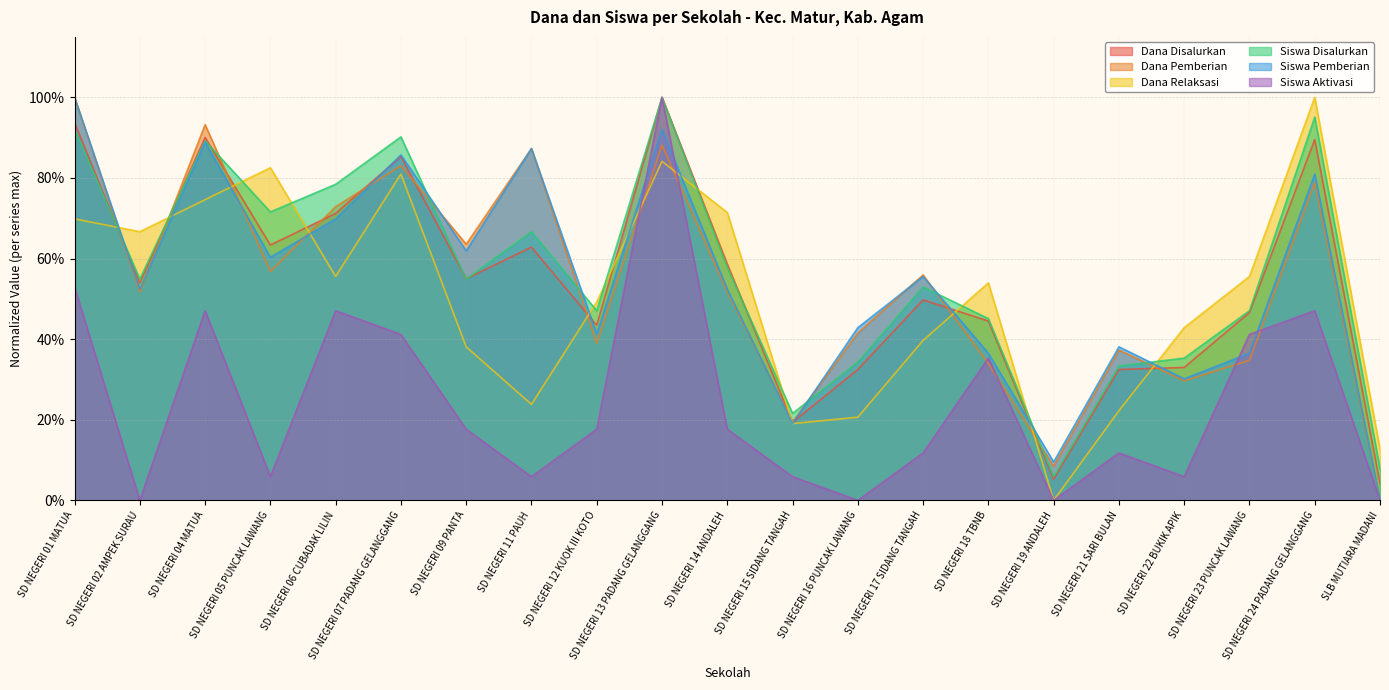

Which series has the largest total across all categories?

Siswa Disalurkan